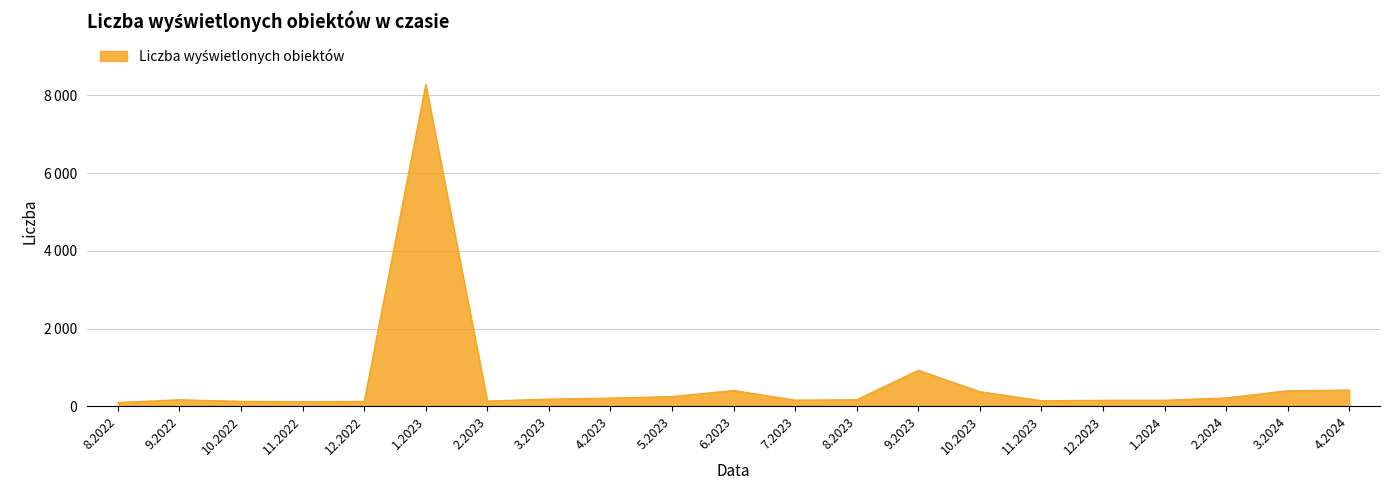

Approximately how many times larger is the value at 4.2023 compared to 3.2024?

0.5